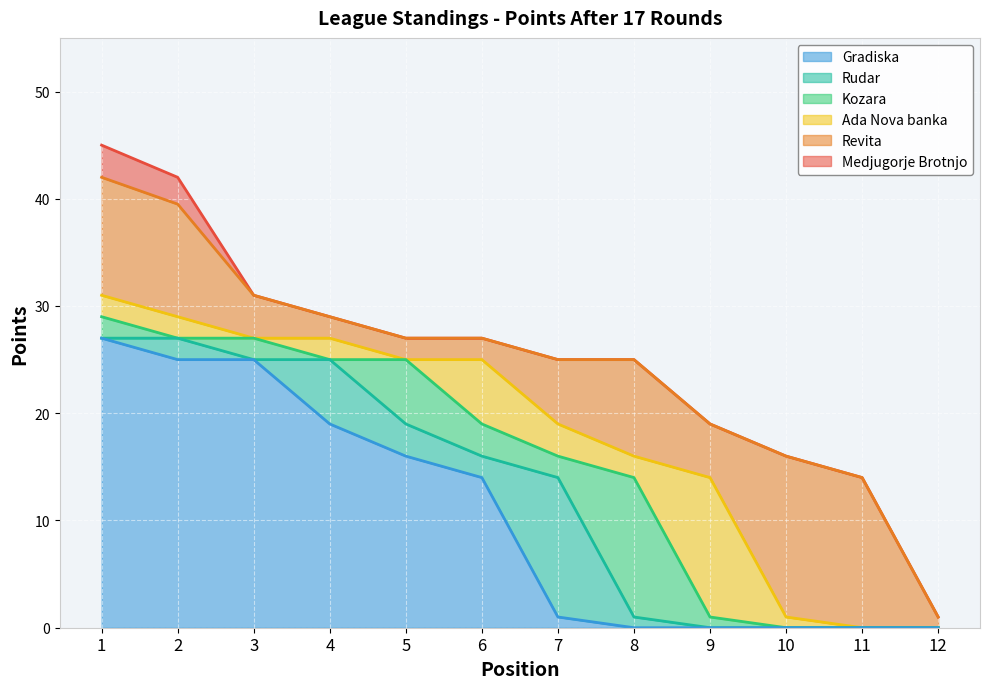

What is the value of the Gradiska point at the 6th from the left?

14.0